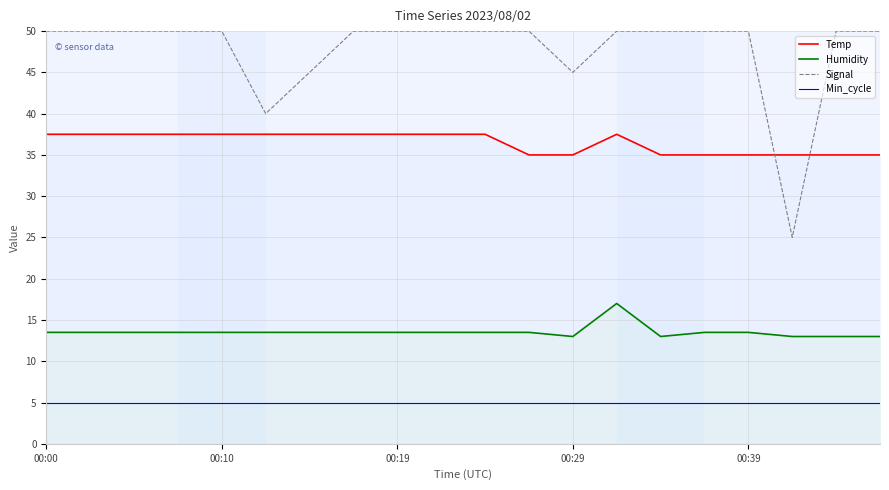

Which series has the widest spread of values?

Signal